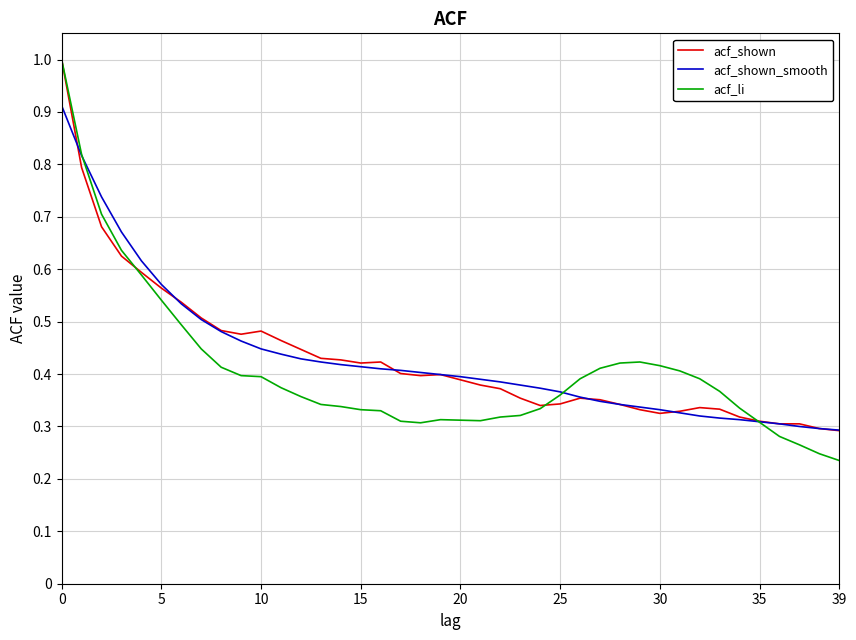

Which series has the largest range (max minus min)?

acf_li